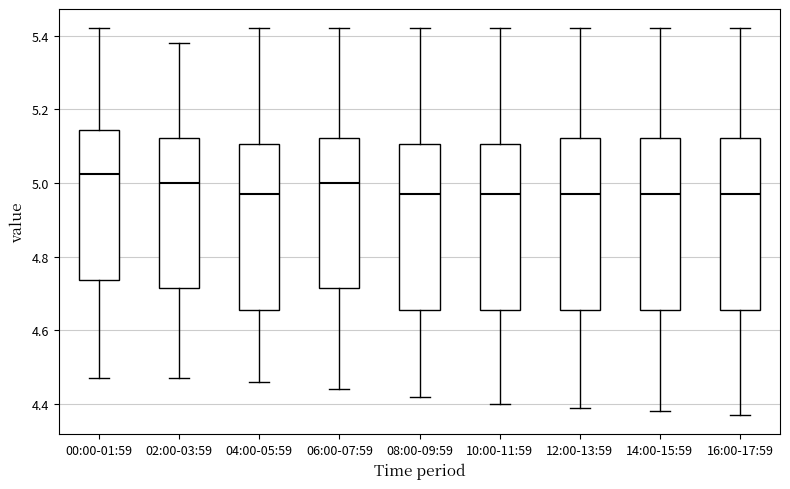

Reading left to right, read every box against the y-axis: the position of its median line, the range the box covers, and the ends of its whiskers. The values are not printed on the chart, so give them approximately, as read against the axis.

00:00-01:59: median 5.02, box 4.74 to 5.14, whiskers 4.48 to 5.42
02:00-03:59: median 5.00, box 4.72 to 5.12, whiskers 4.48 to 5.38
04:00-05:59: median 4.98, box 4.66 to 5.10, whiskers 4.46 to 5.42
06:00-07:59: median 5.00, box 4.72 to 5.12, whiskers 4.44 to 5.42
08:00-09:59: median 4.98, box 4.66 to 5.10, whiskers 4.42 to 5.42
10:00-11:59: median 4.98, box 4.66 to 5.10, whiskers 4.40 to 5.42
12:00-13:59: median 4.98, box 4.66 to 5.12, whiskers 4.40 to 5.42
14:00-15:59: median 4.98, box 4.66 to 5.12, whiskers 4.38 to 5.42
16:00-17:59: median 4.98, box 4.66 to 5.12, whiskers 4.38 to 5.42